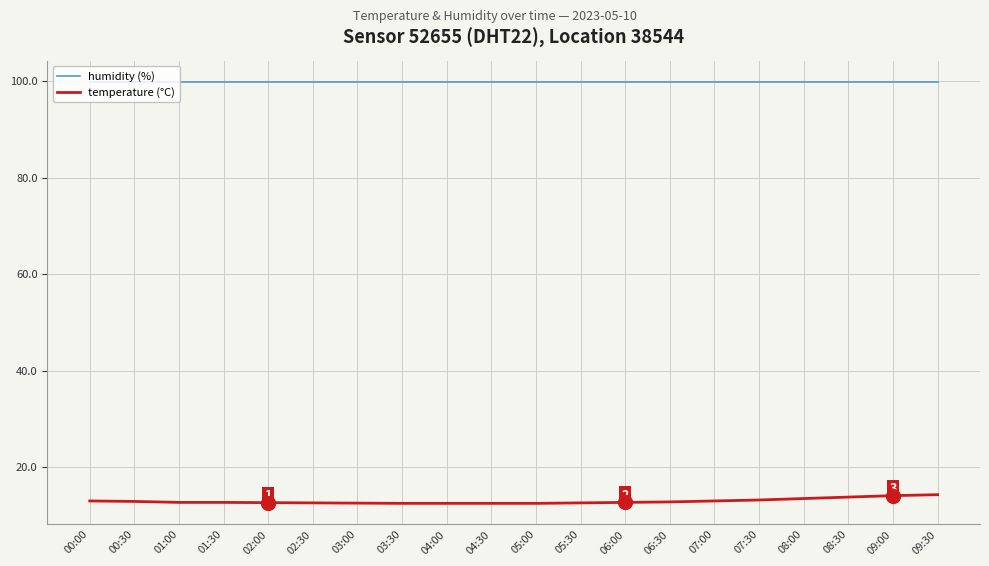

Is it true that temperature (°C) equals 12.5 at 04:30?

True